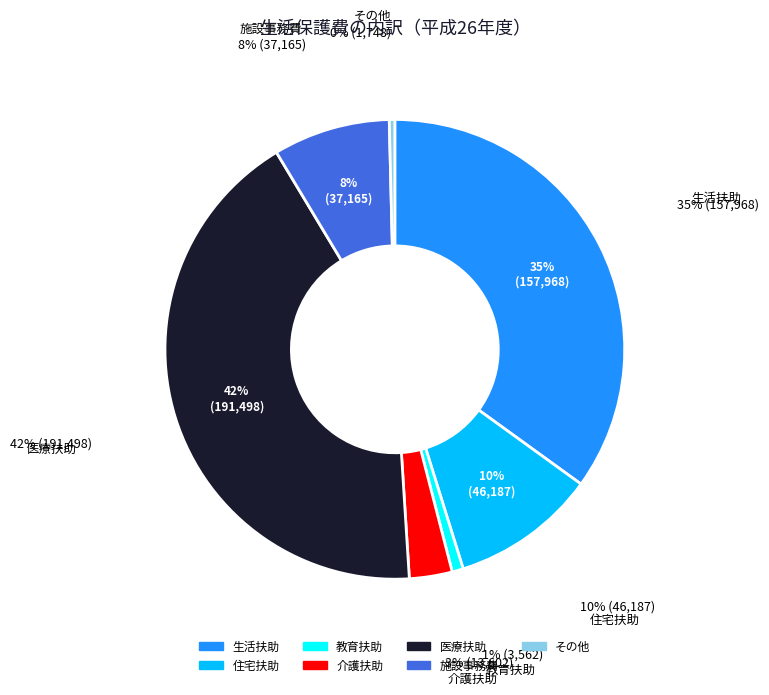

To the nearest percent, what portion does 生活扶助 represent?

35%